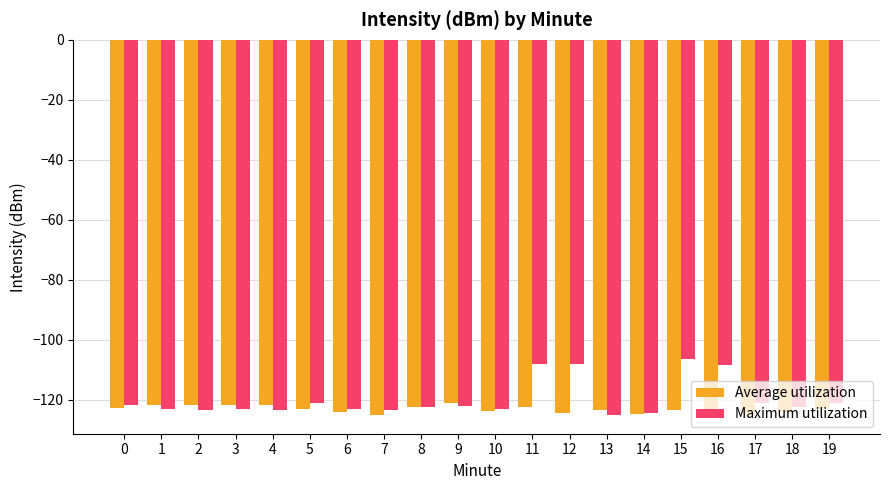

Count the number of data series in this chart.

2